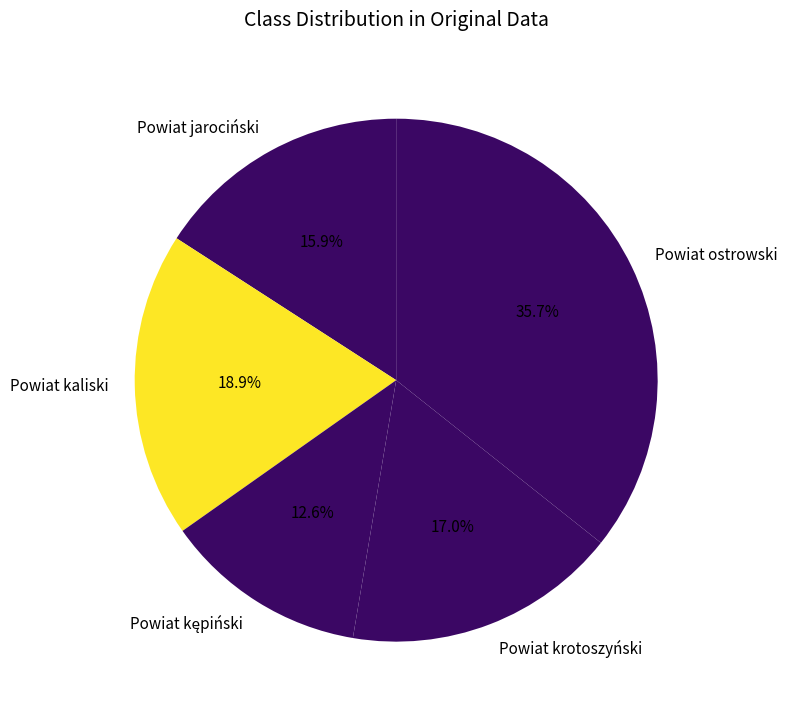

Approximately how many times larger is the value at Powiat krotoszyński compared to Powiat ostrowski?

0.5